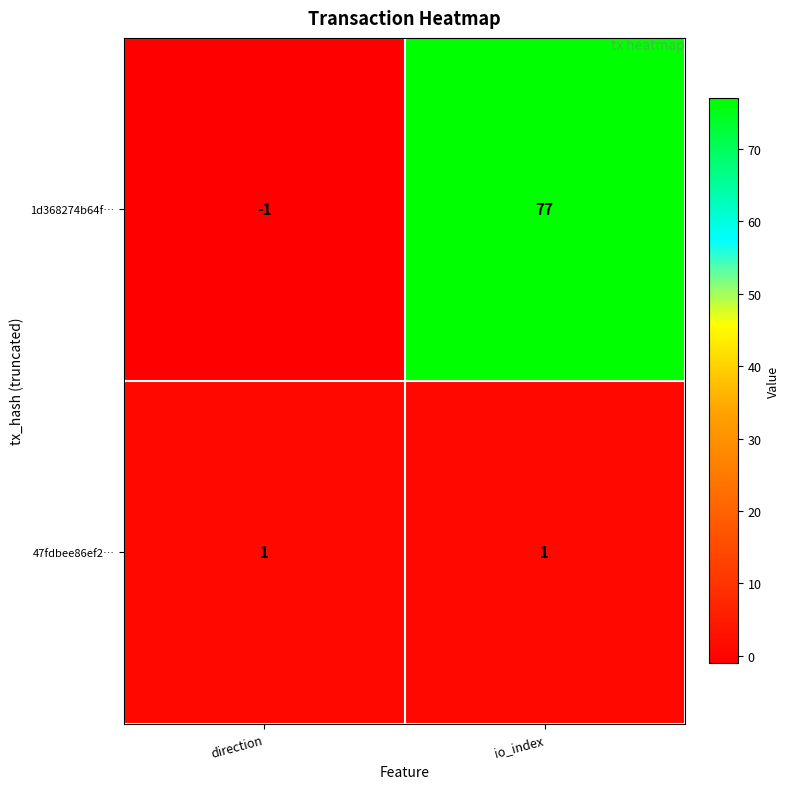

Which series has the largest total across all categories?

1d368274b64f…